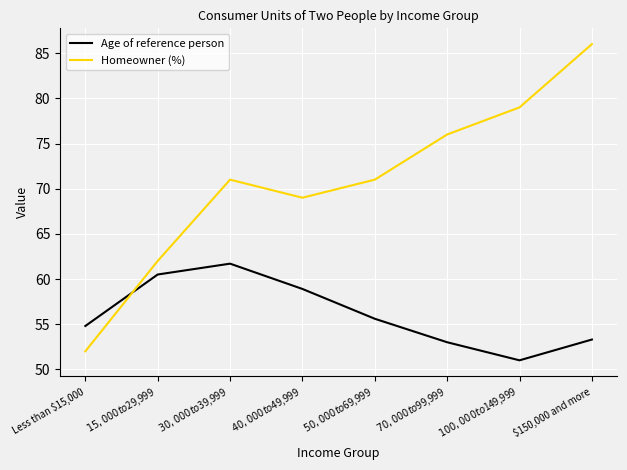

Rank the series by their maximum value, from highest to lowest.

Homeowner (%), Age of reference person